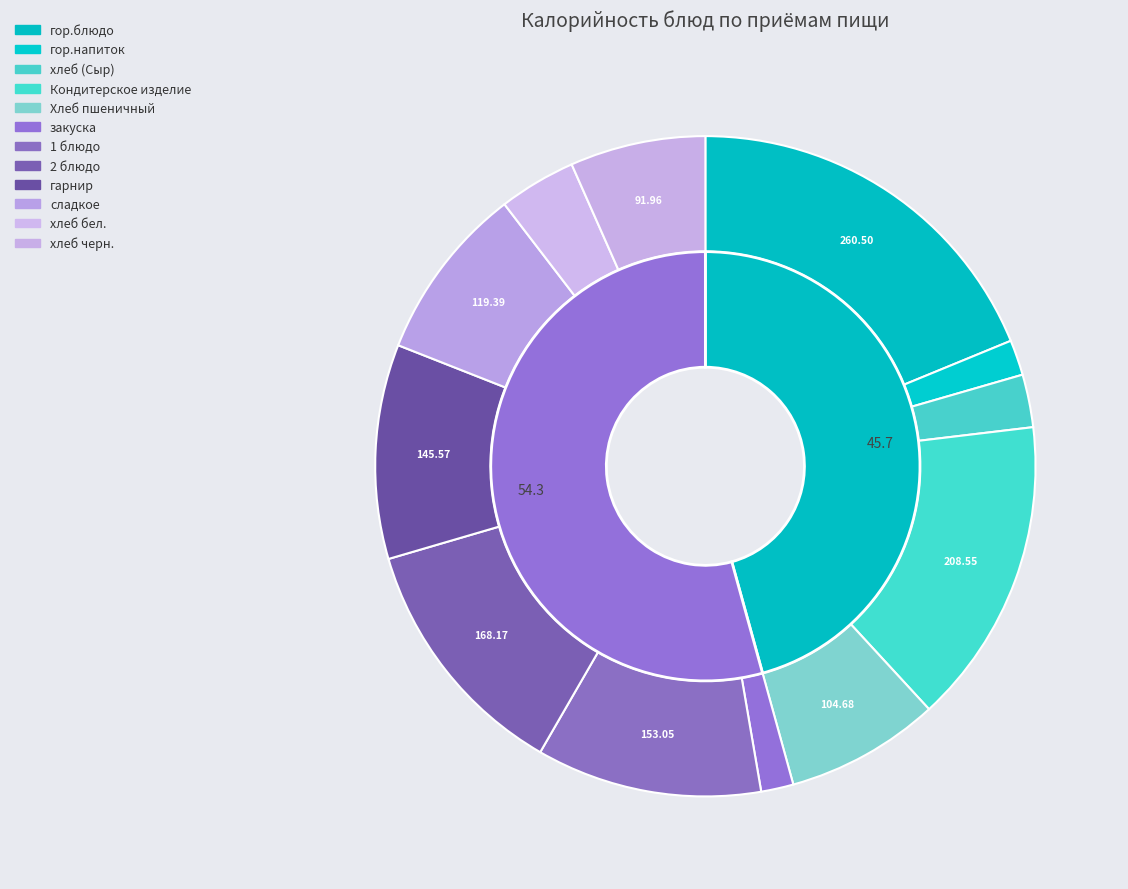

The хлеб черн. slice represents 7% of the pie. True or false?

True